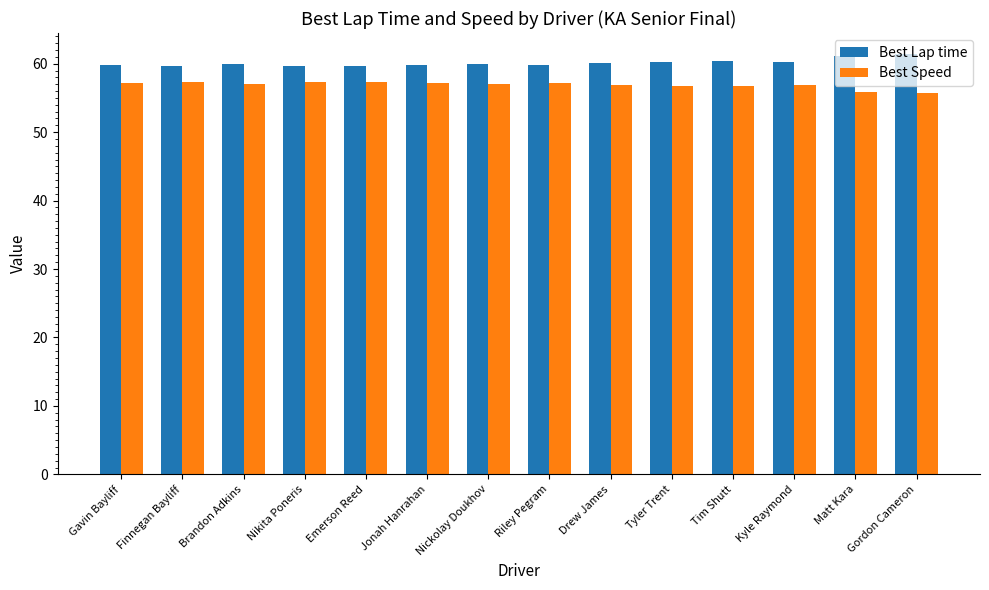

The value of Best Speed at Tim Shutt is 30.8. True or false?

False